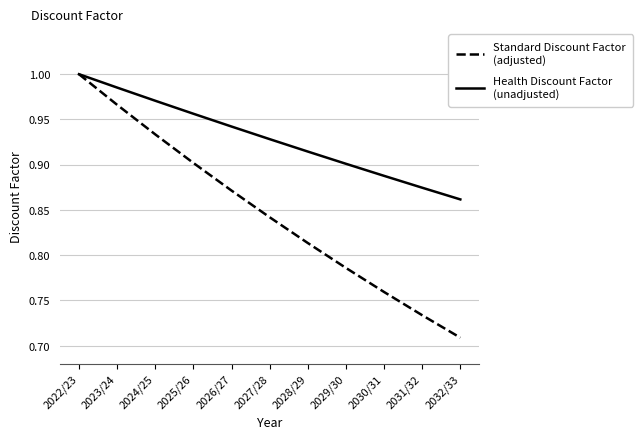

Does the chart display data point markers on the line(s)?

No